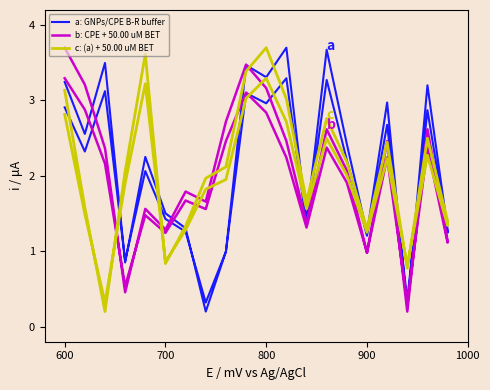

Rank the series by their maximum value, from lowest to highest.

a: GNPs/CPE B-R buffer, b: CPE + 50.00 uM BET, c: (a) + 50.00 uM BET